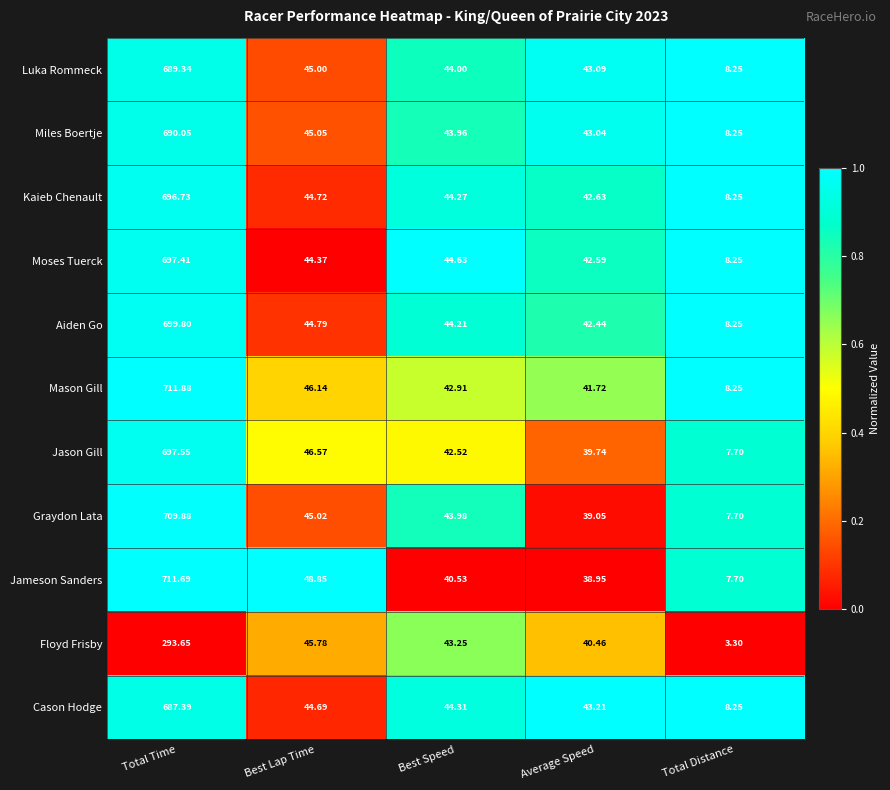

List the series in order of their peak value, lowest first.

Floyd Frisby, Cason Hodge, Luka Rommeck, Miles Boertje, Kaieb Chenault, Moses Tuerck, Jason Gill, Aiden Go, Graydon Lata, Jameson Sanders, Mason Gill